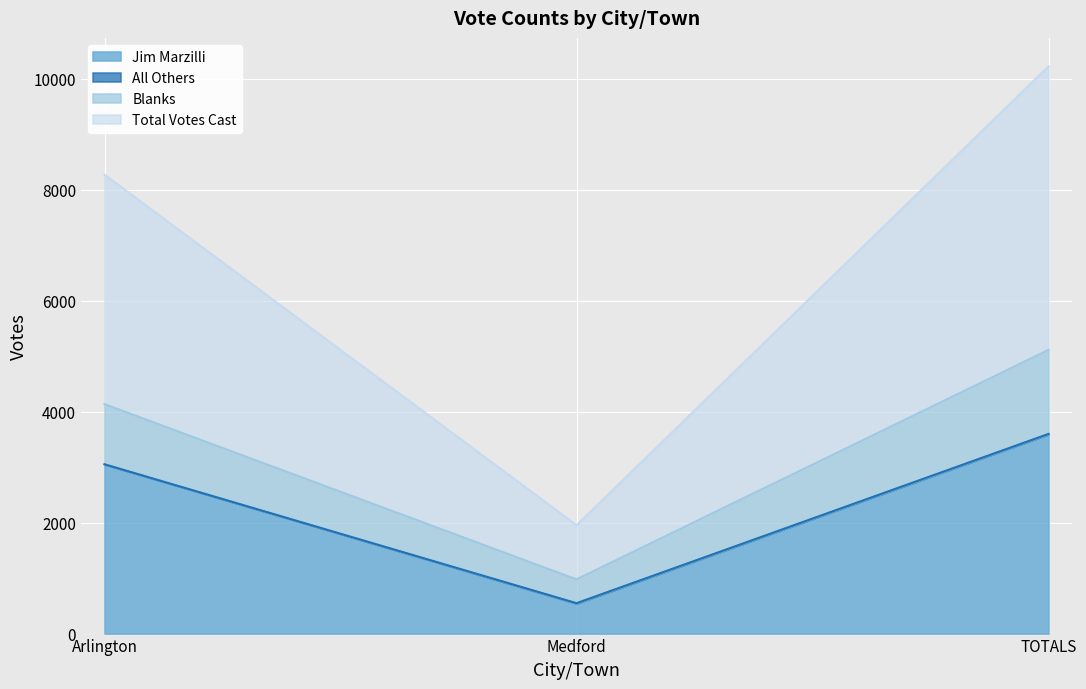

What is the maximum value for Jim Marzilli?

3591